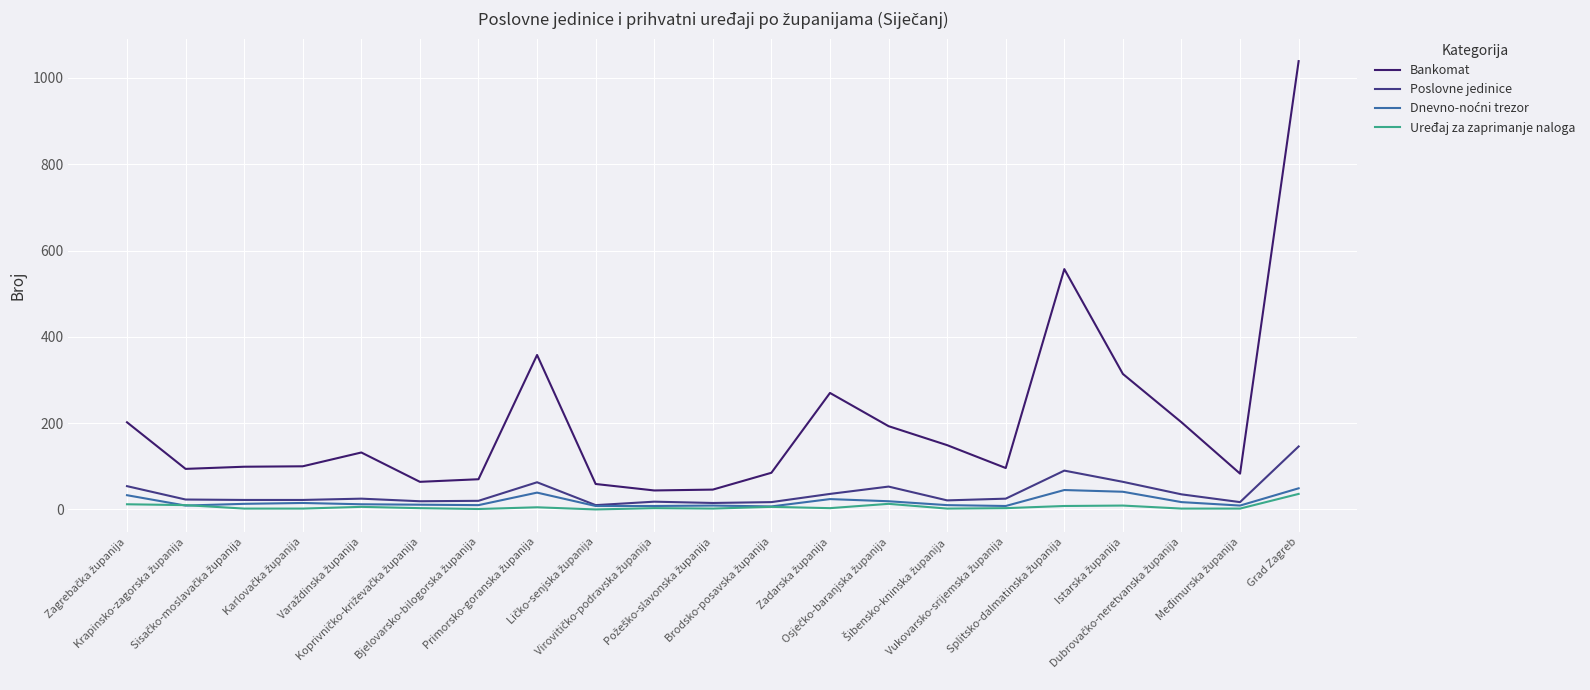

Which series has the largest total across all categories?

Bankomat